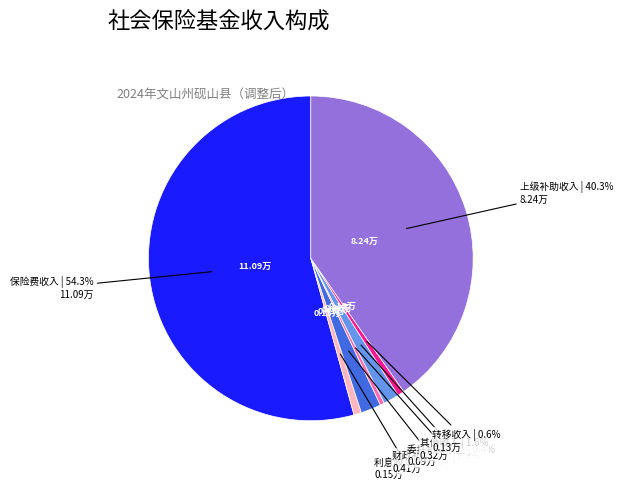

Does any single category account for the majority?

Yes